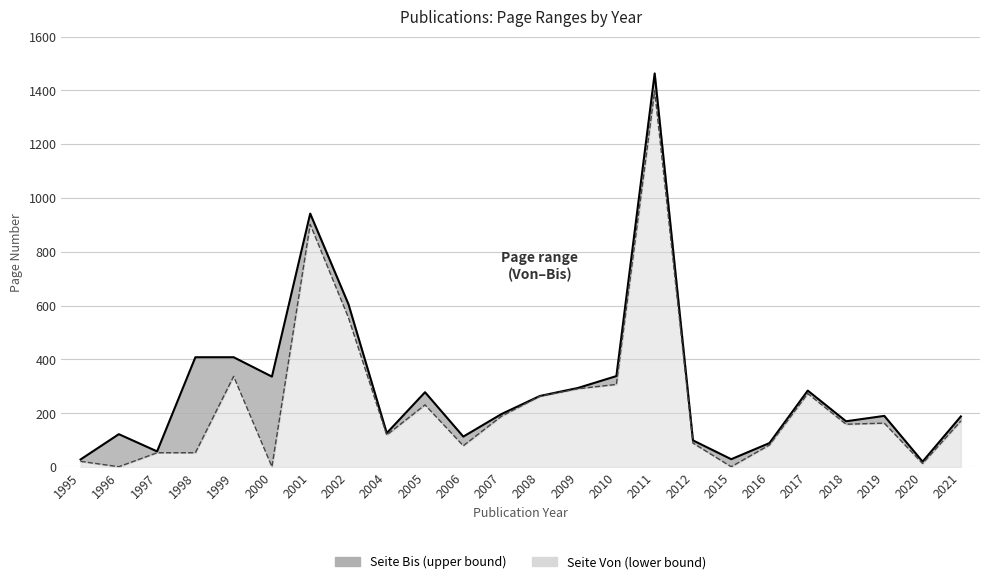

True or false: Seite Von and Seite Bis intersect in this chart.

False